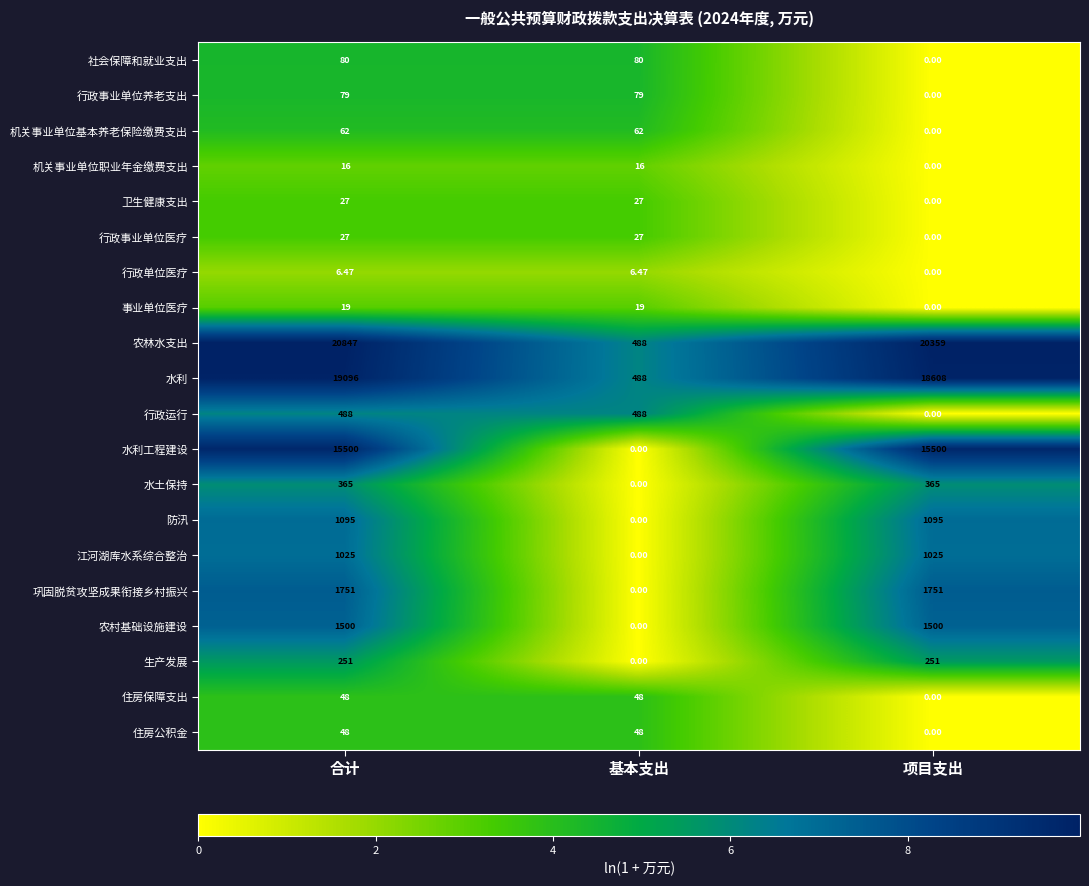

Which series has the largest total across all categories?

农林水支出